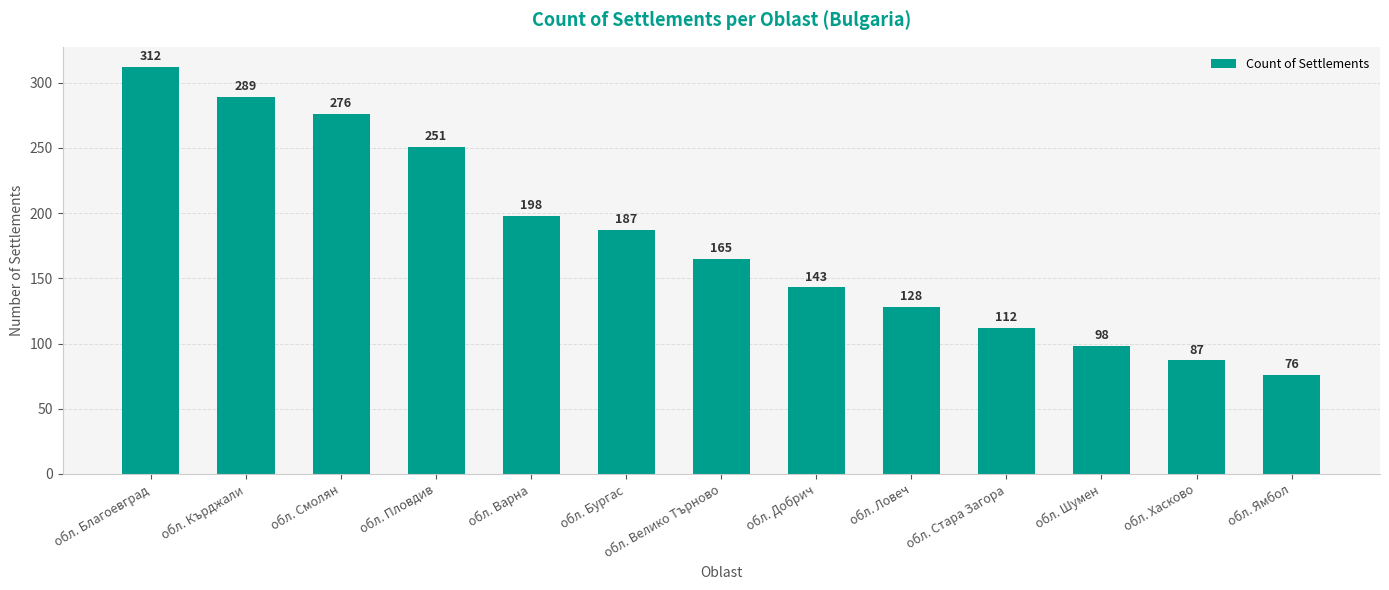

What position from the left is обл. Ловеч?

9